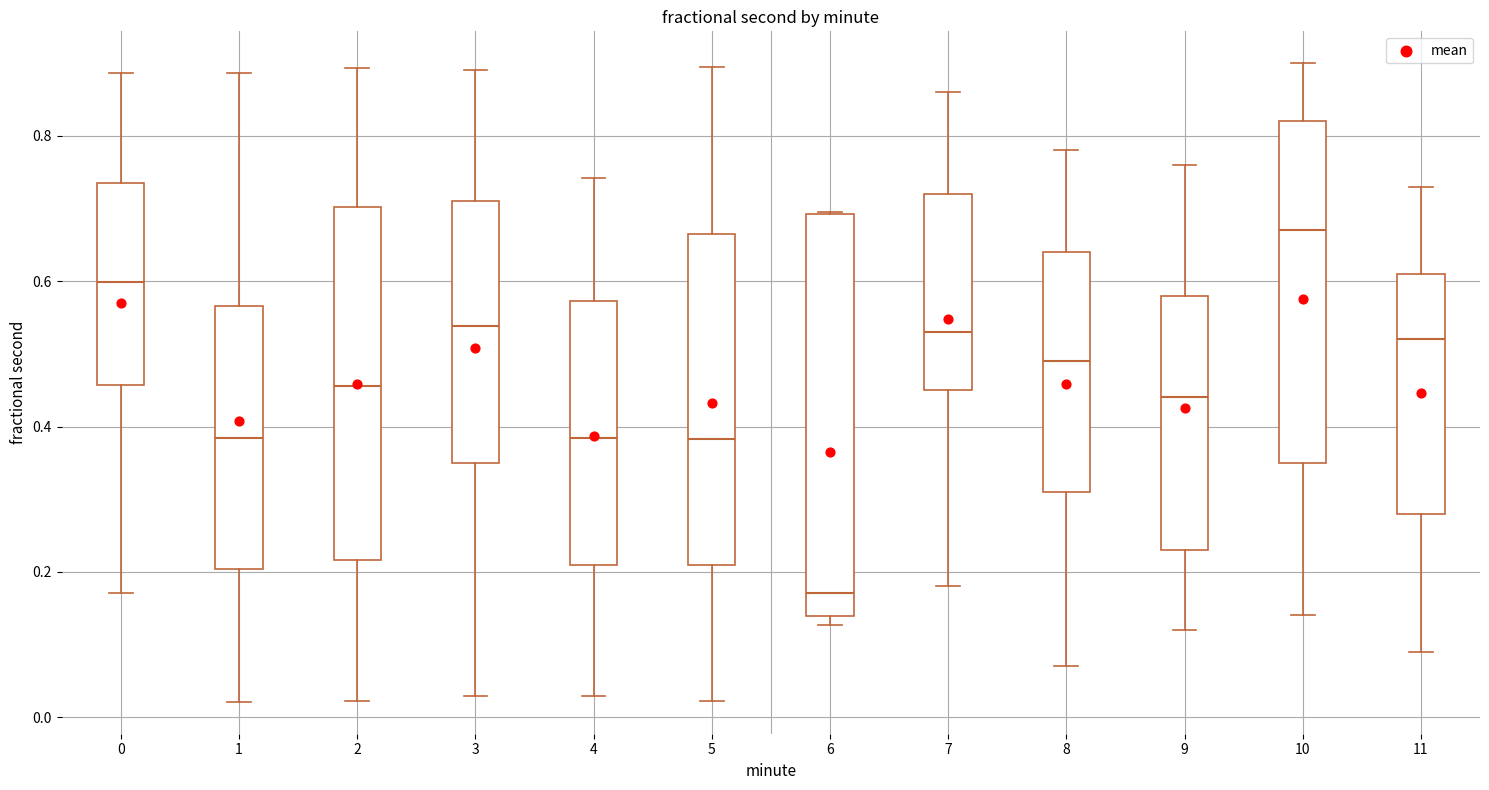

Which box is the tallest, from its lower edge to its upper edge?

6